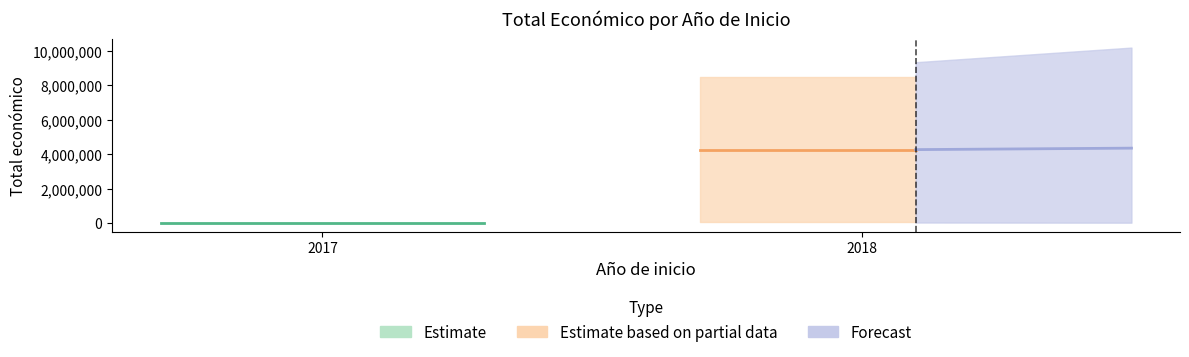

Does the chart have visible grid lines?

No